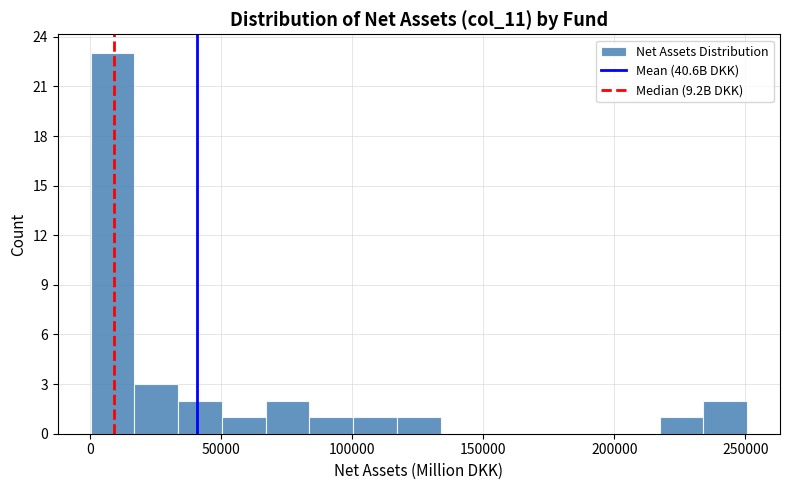

Read against the x-axis, roughly where is the centre of the tallest bar?

10000